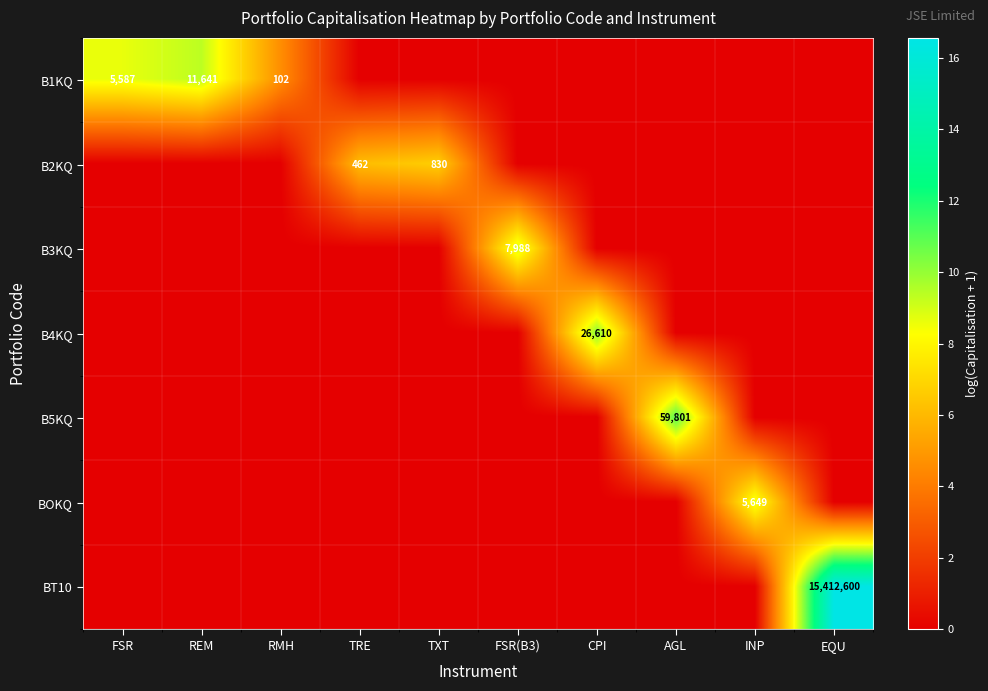

What is the spread (max minus min) of values at INP?

8.6